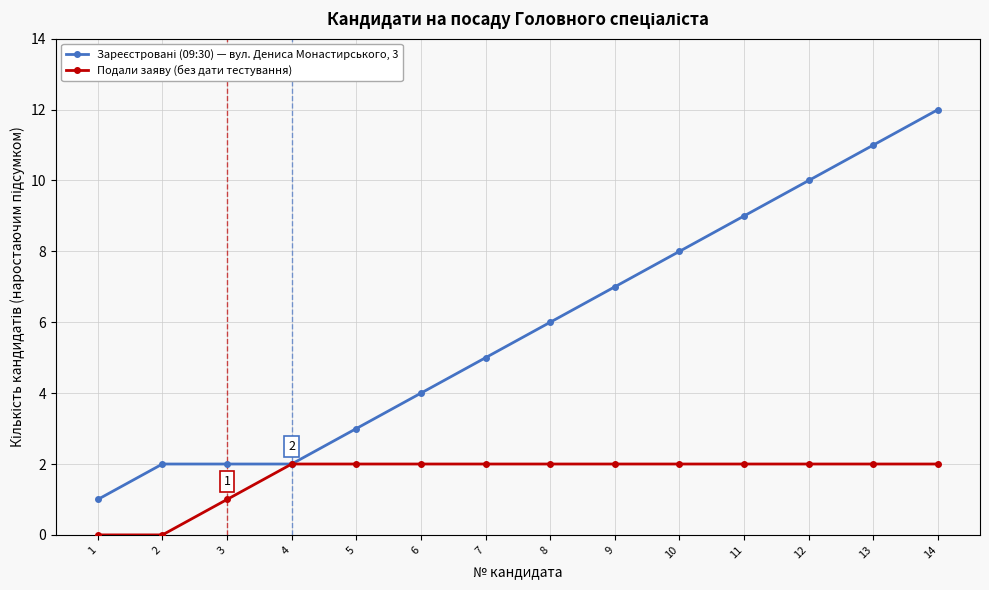

At which category is the sum across all series the highest?

14